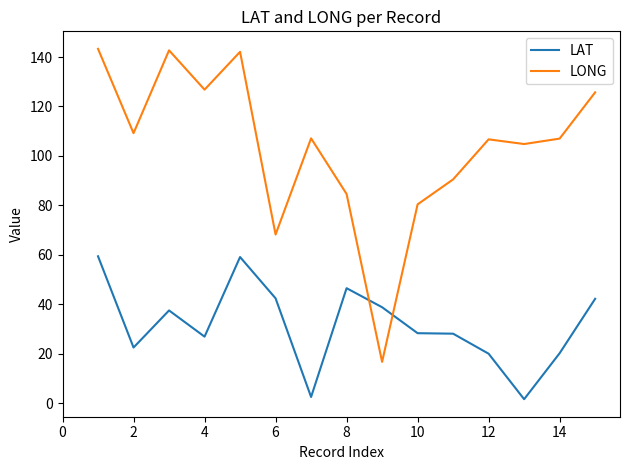

What is the lowest value of the LAT series?

1.6